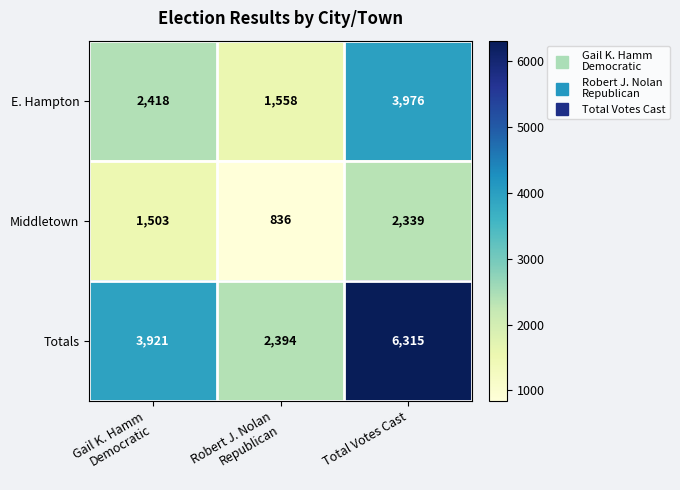

Which category has the highest value across all series?

Total Votes Cast